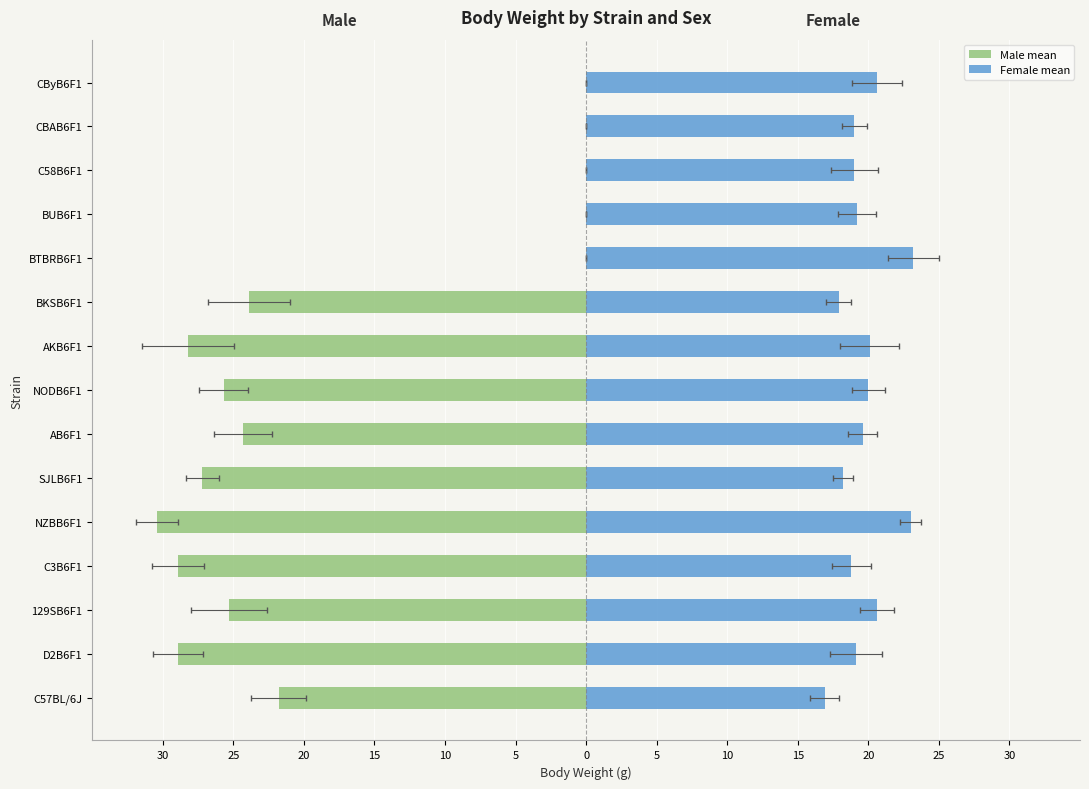

What is the maximum value shown in the chart?

23.2